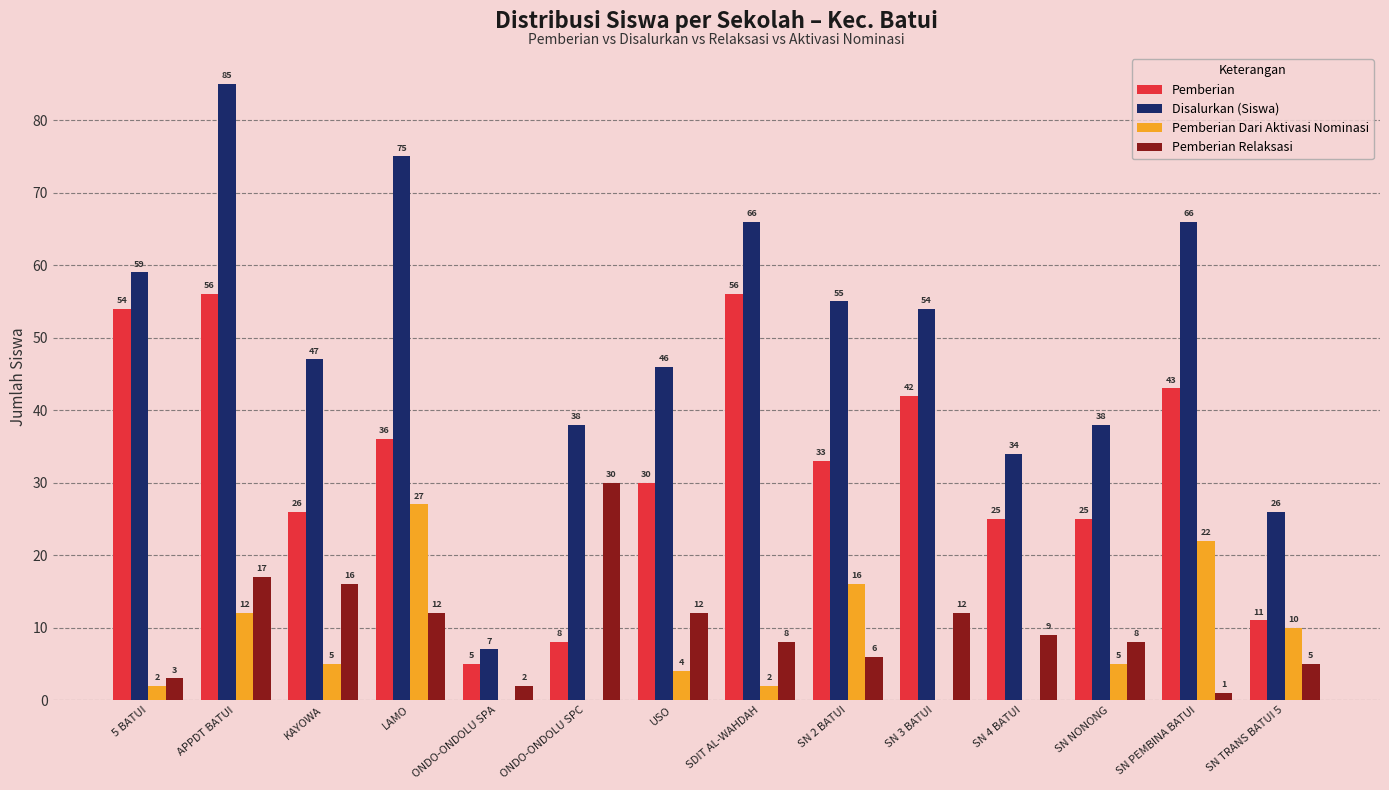

The value of Pemberian Dari Aktivasi Nominasi at SN 3 BATUI is -13. True or false?

False